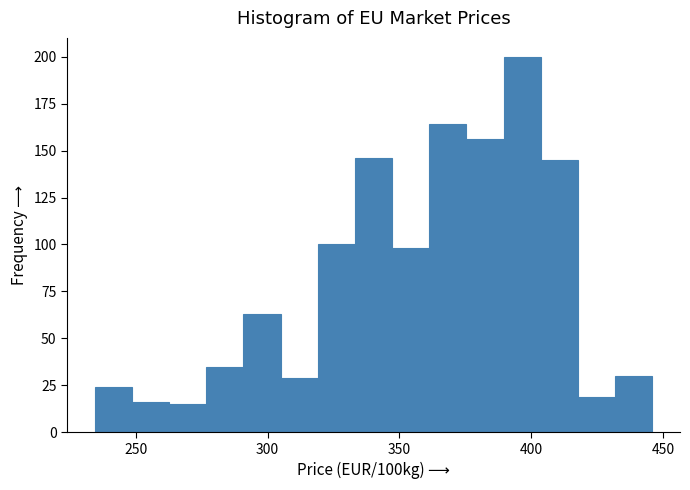

Read against the x-axis, roughly where is the centre of the tallest bar?

395